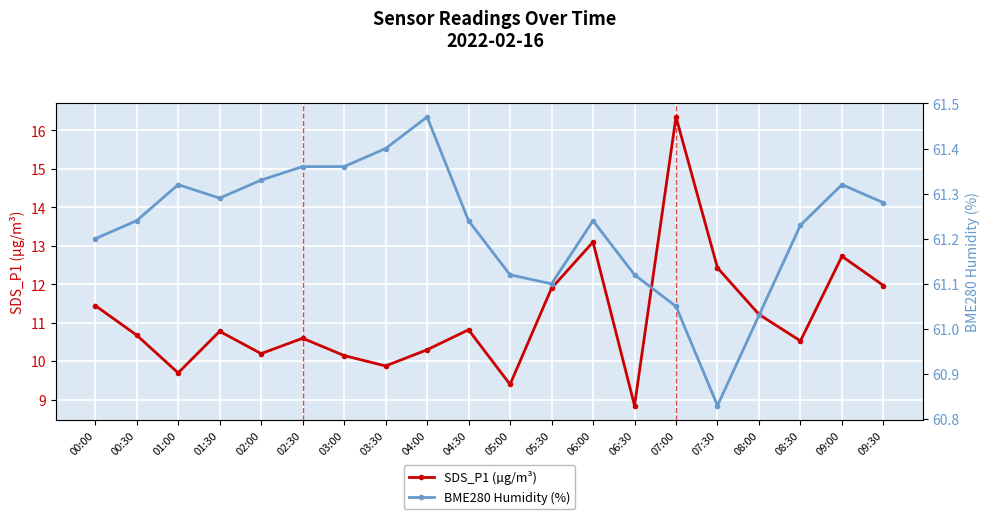

True or false: SDS_P1 (µg/m³) has a value of 16.4 at 07:00.

True